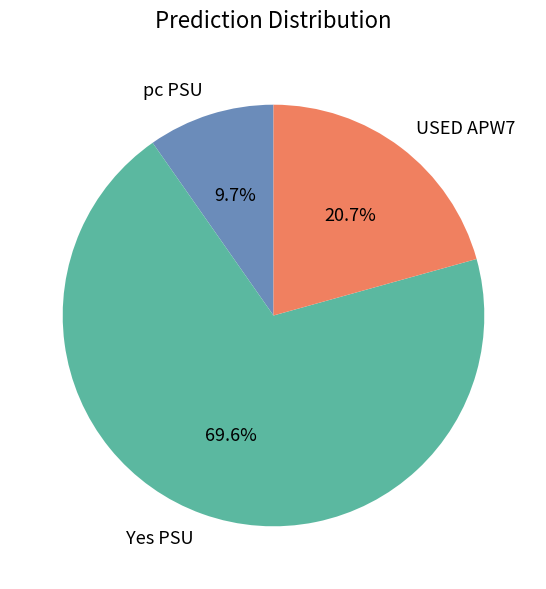

Which has a higher value, Yes PSU or USED APW7?

Yes PSU